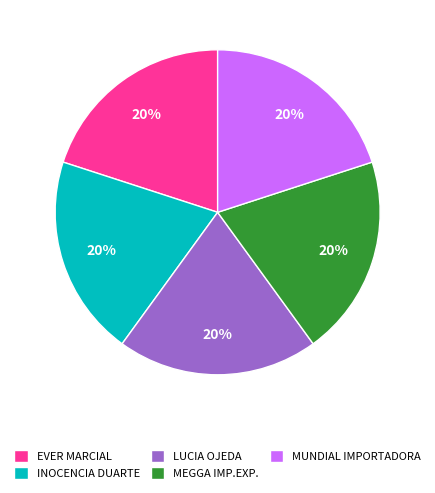

Does INOCENCIA DUARTE represent more than half of the total?

No